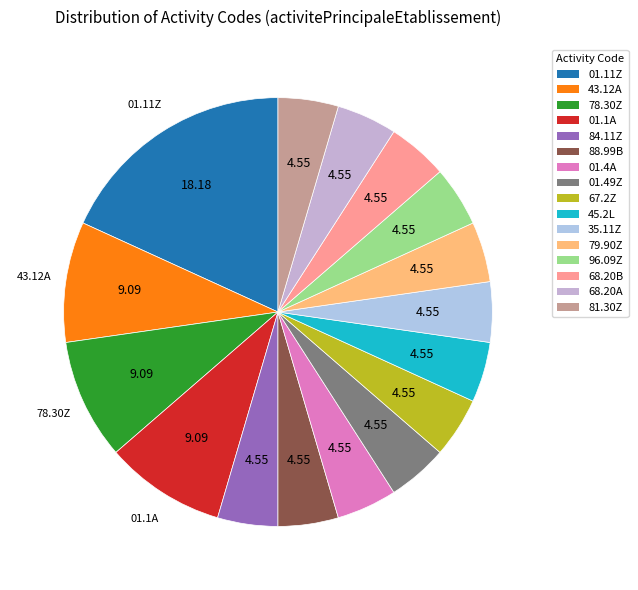

Rank the categories by value from highest to lowest.

01.11Z, 43.12A, 78.30Z, 01.1A, 84.11Z, 88.99B, 01.4A, 01.49Z, 67.2Z, 45.2L, 35.11Z, 79.90Z, 96.09Z, 68.20B, 68.20A, 81.30Z